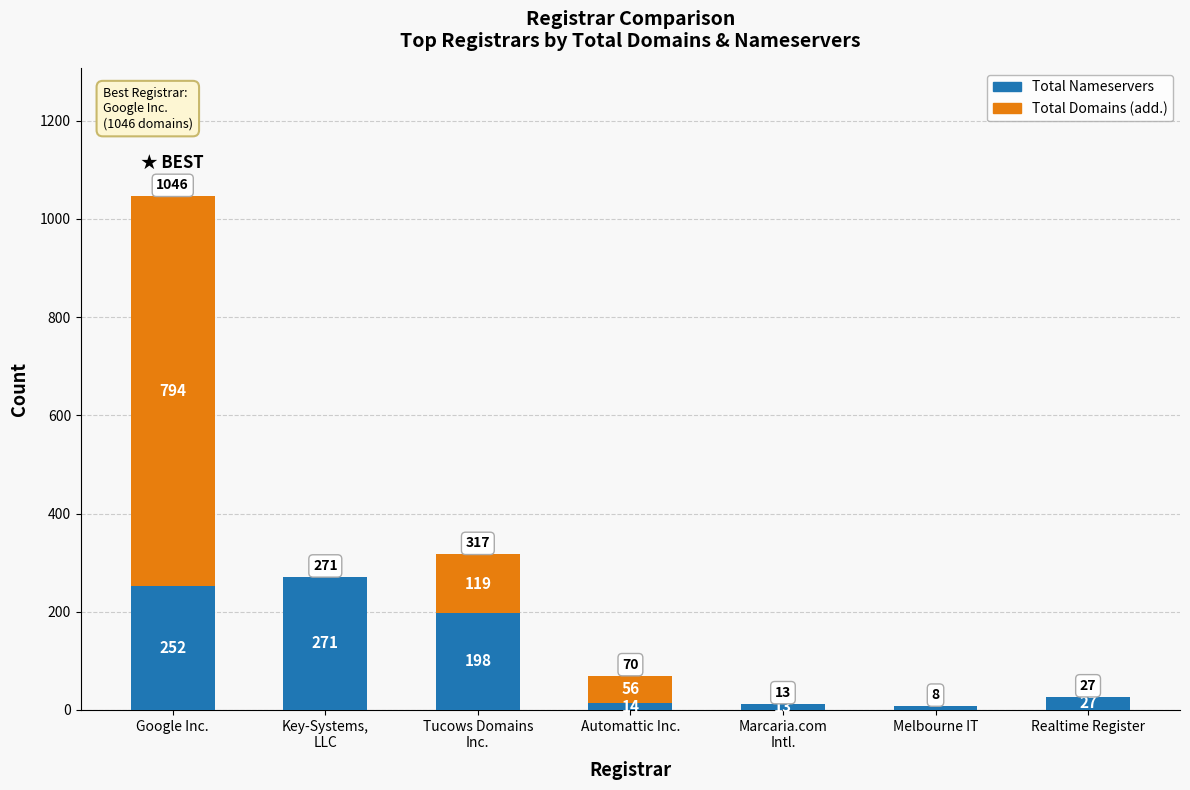

What is the sum of the Total Nameservers values at Key-Systems,
LLC and Melbourne IT?

279